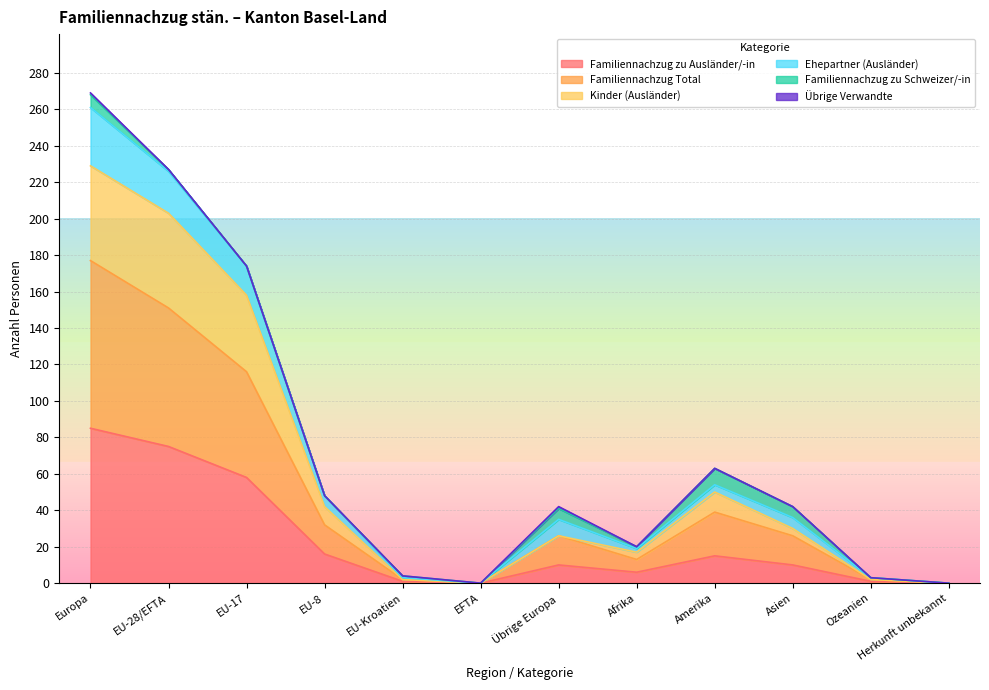

At which category does Familiennachzug Total reach its first local valley?

EFTA